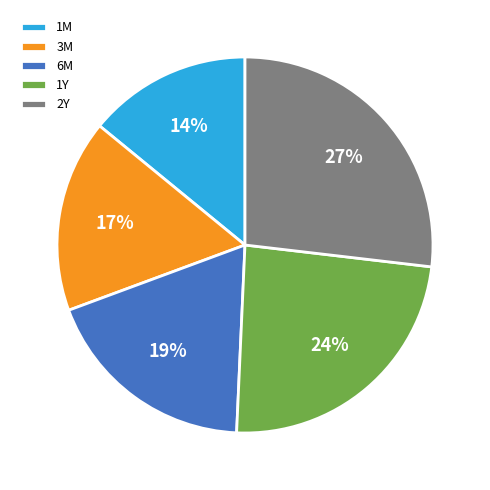

Is 1Y the majority of the pie?

No